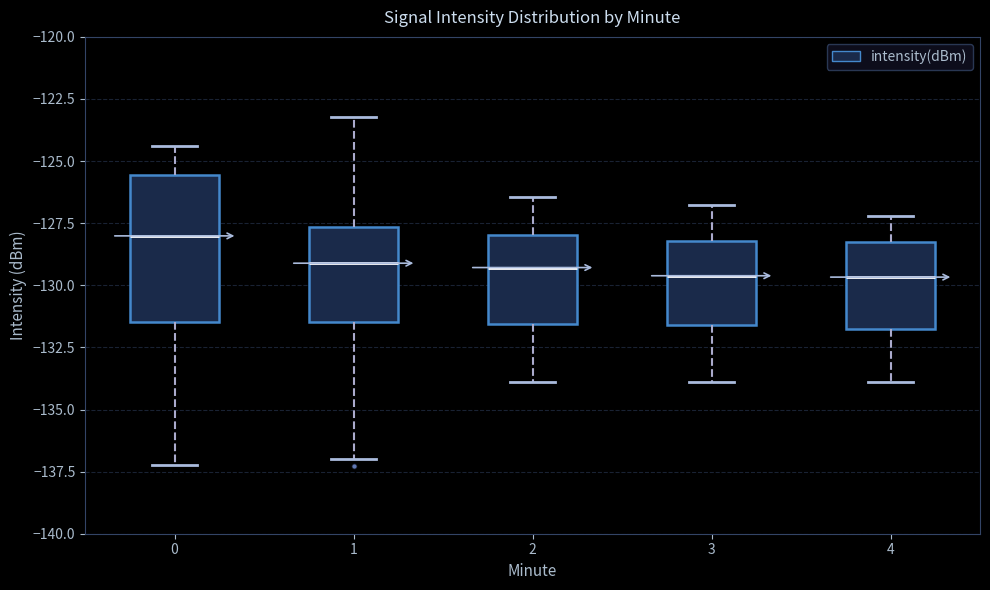

Which box is the tallest, from its lower edge to its upper edge?

0